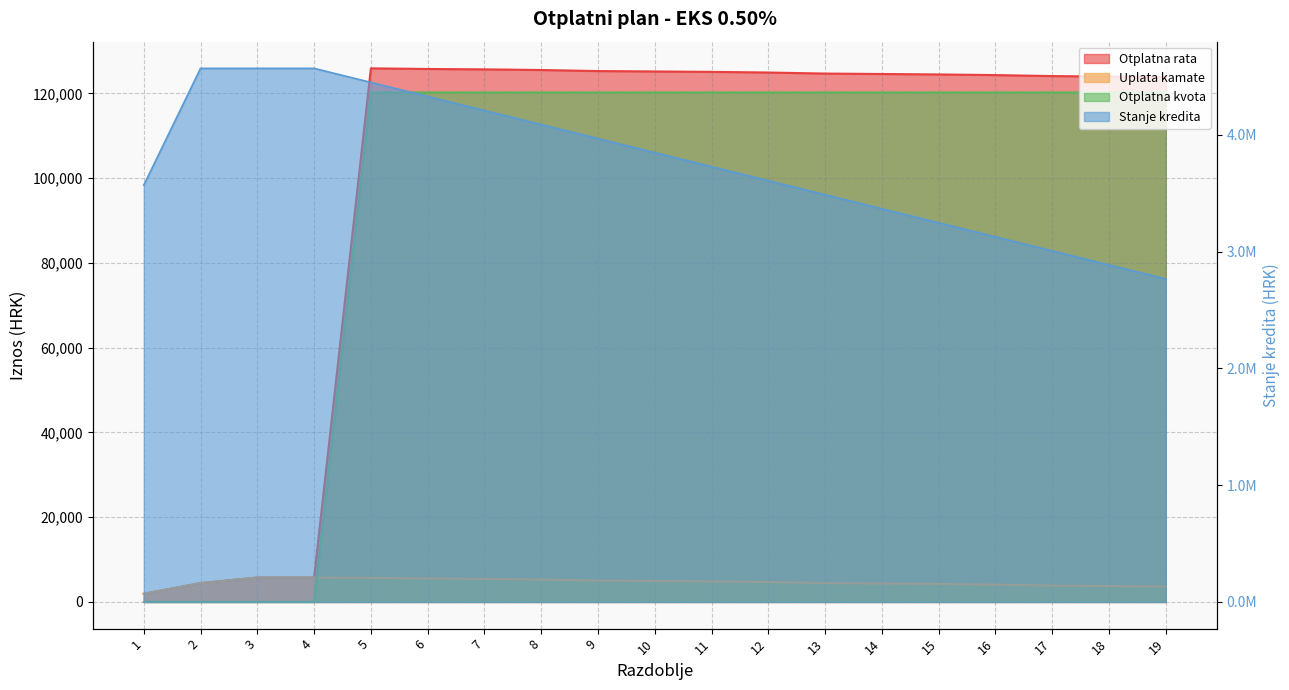

Rank the series by their maximum value, from highest to lowest.

Stanje kredita, Otplatna rata, Otplatna kvota, Uplata kamate